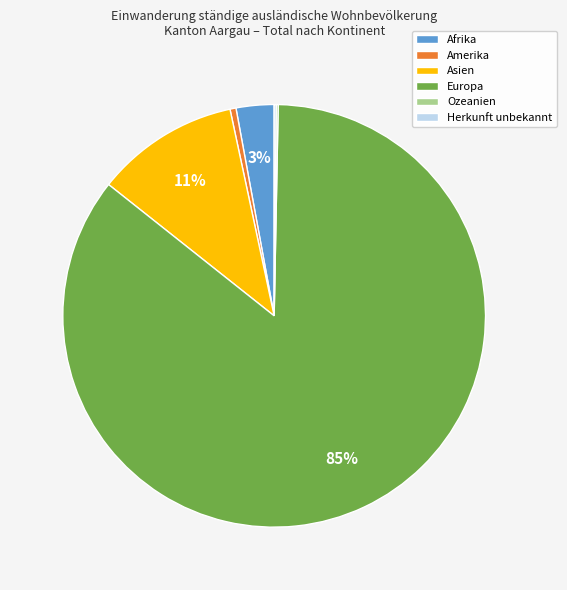

To the nearest percent, what percentage of the pie is Asien?

11%